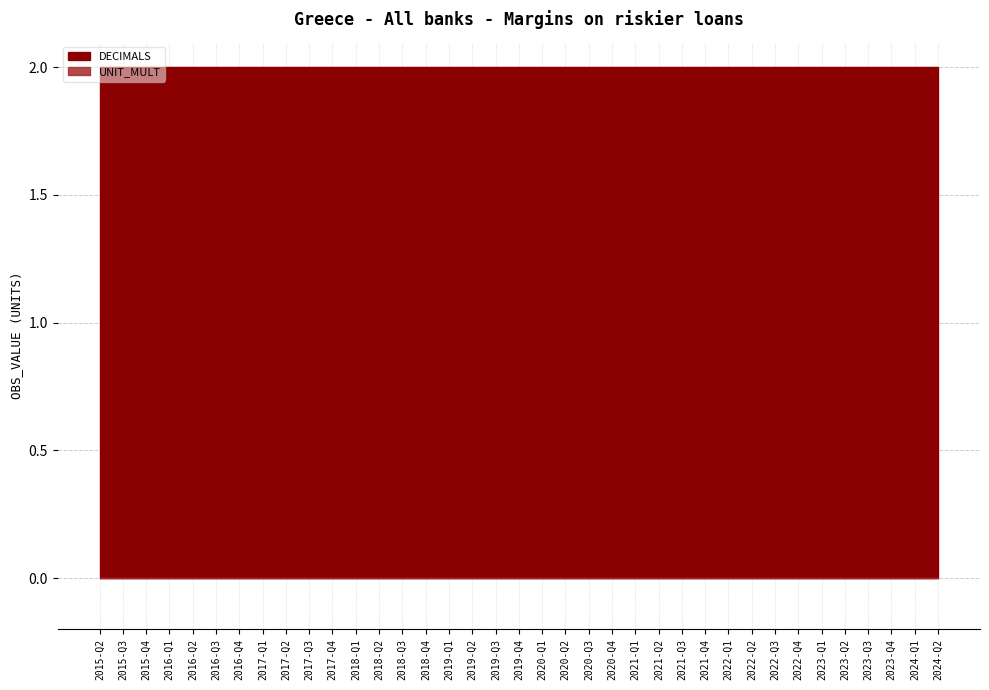

What is the label of the 5th point from the right?

2023-Q2